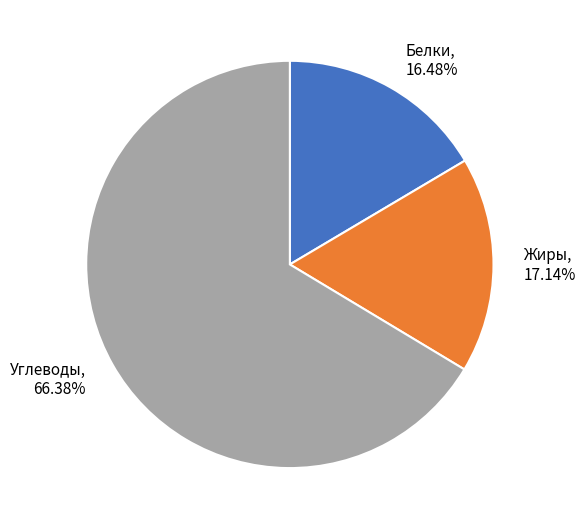

Rank the categories by value from lowest to highest.

Белки, Жиры, Углеводы